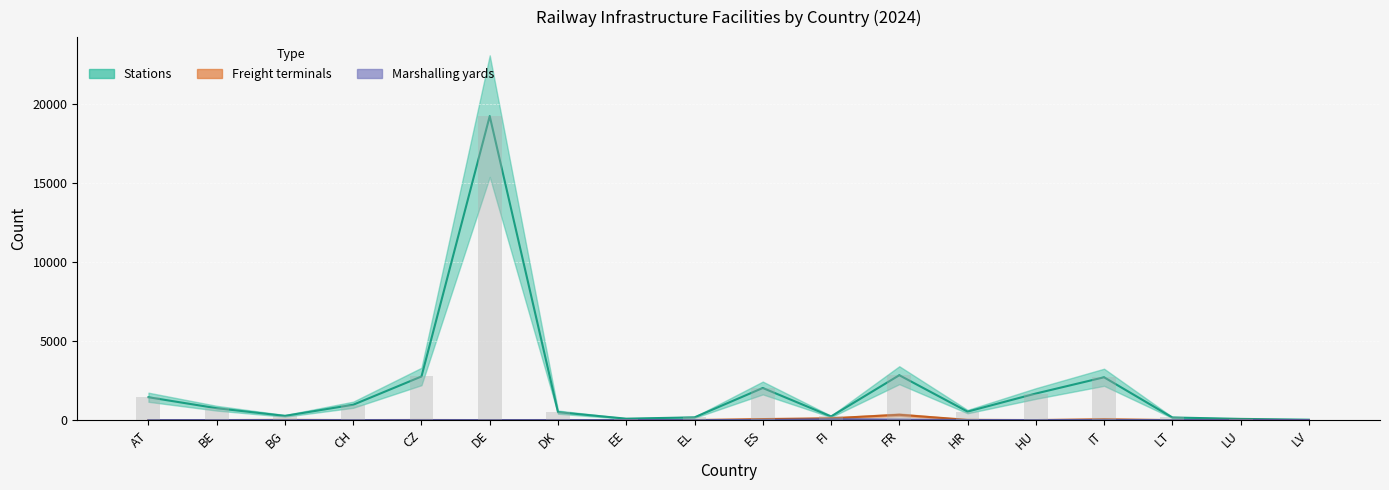

What is the sum of all Stations values?

36467